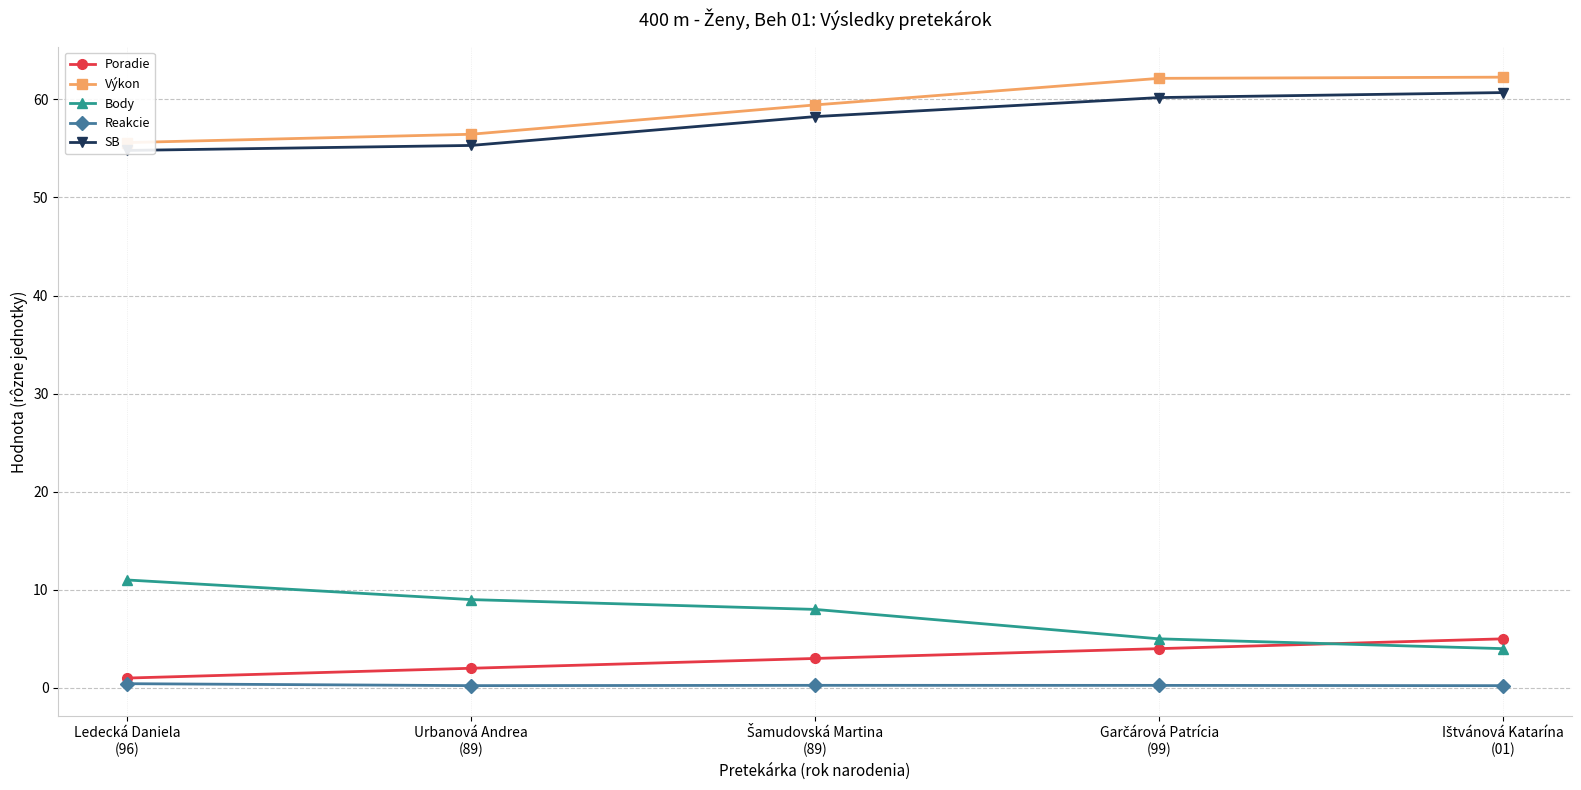

The Poradie series shows 3.0 at Šamudovská Martina
(89). True or false?

True